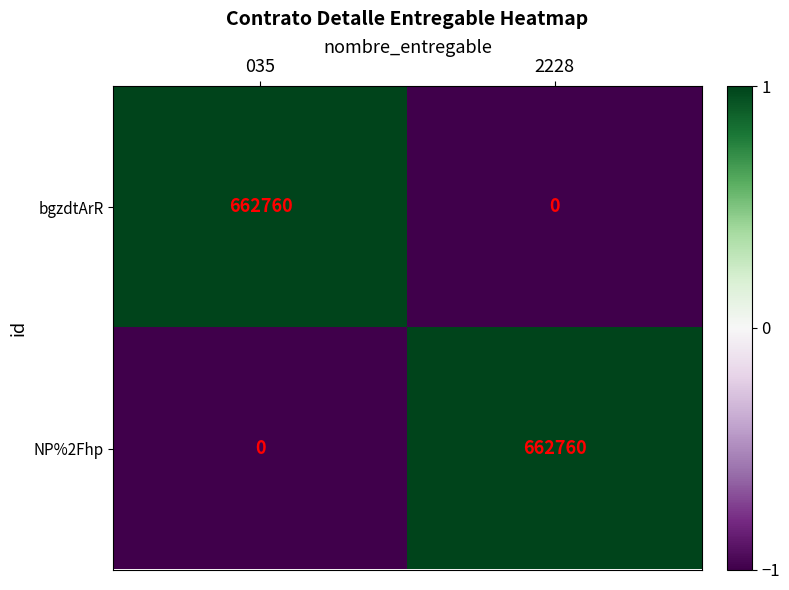

How many data points does each series have?

2